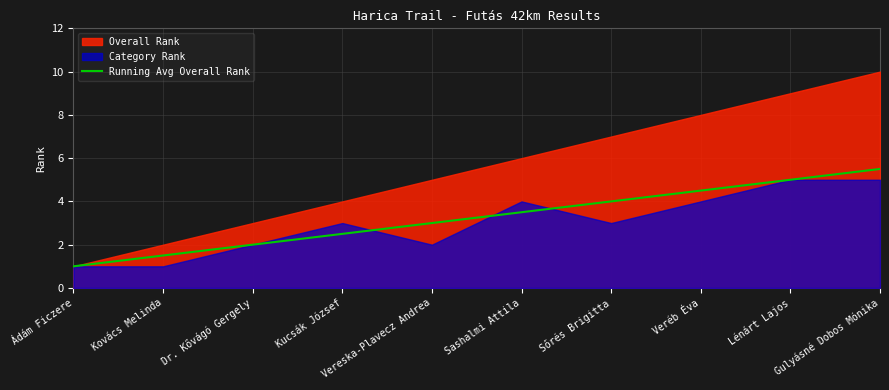

At which label does Running Avg Overall Rank reach its minimum?

Ádám Ficzere